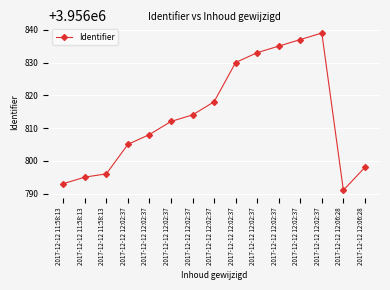

How many lines are shown in the chart?

1